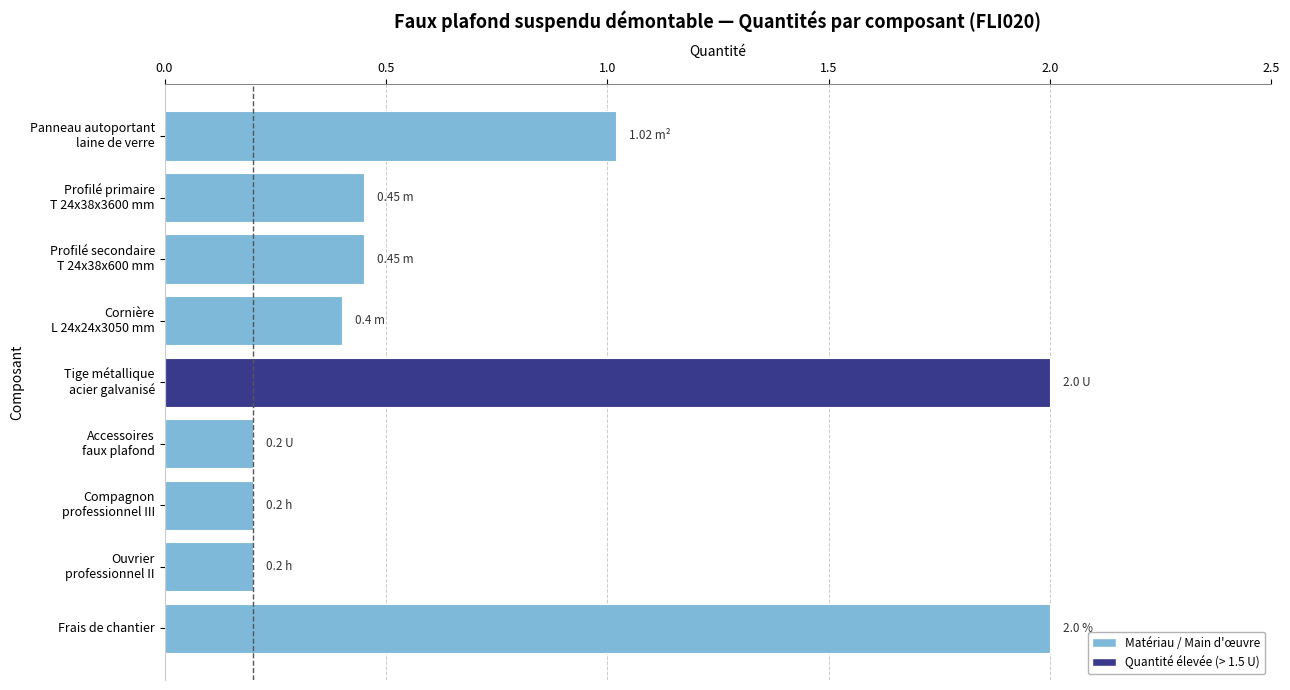

What is the sum of all values?

6.9